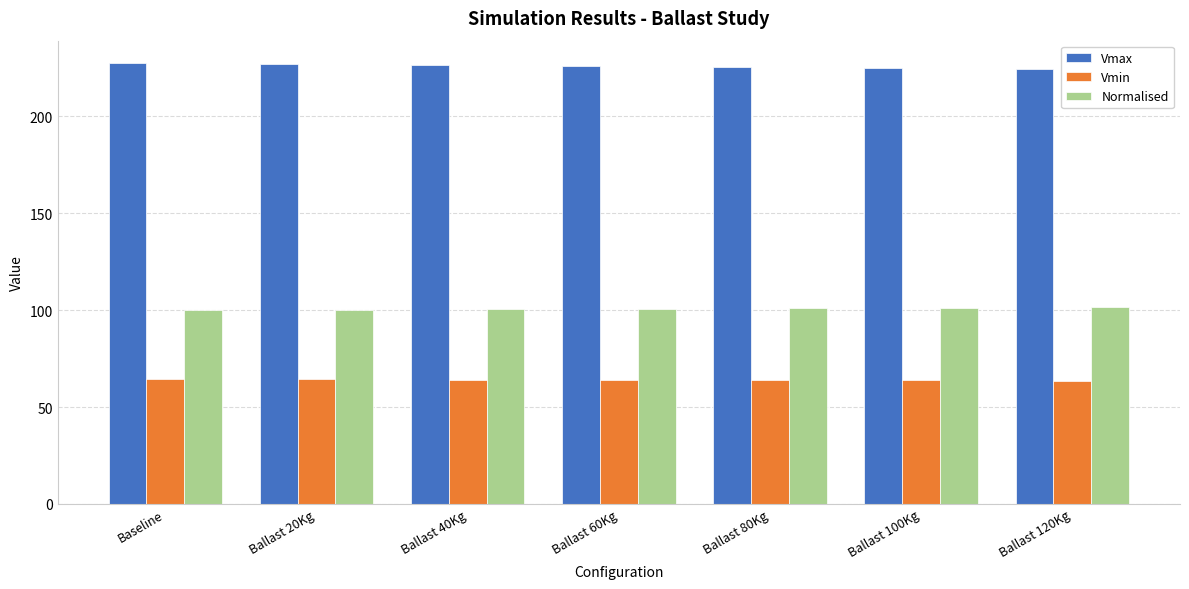

How many distinct data groups are displayed?

3